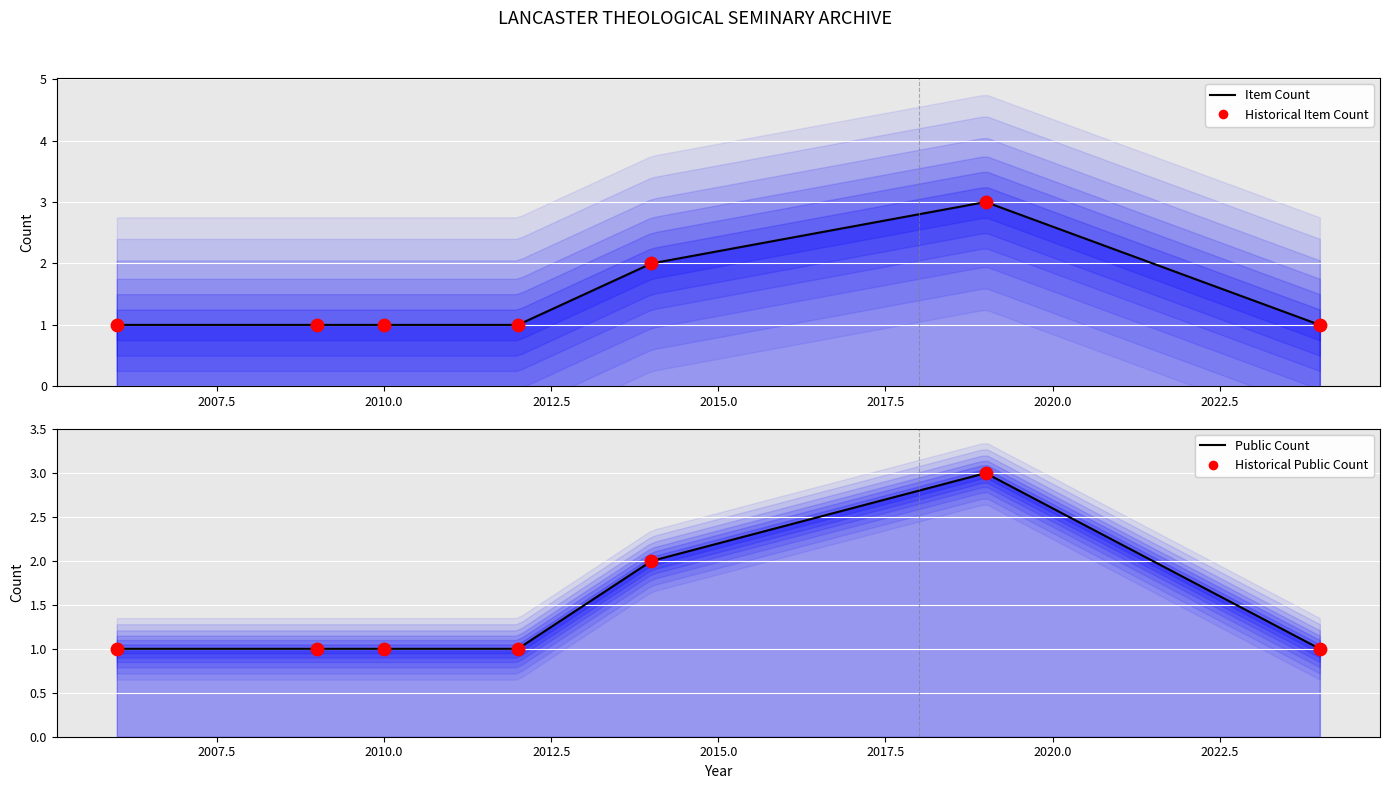

What is the total value across all series at 2010.0?

4